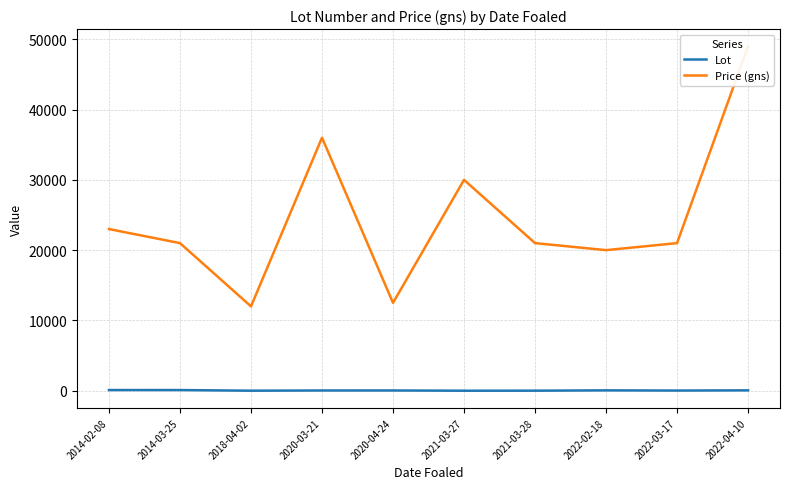

Reading left to right, what are all the values shown in this chart?

Lot: 2014-02-08=96	2014-03-25=95	2018-04-02=4	2020-03-21=36	2020-04-24=37	2021-03-27=1	2021-03-28=7	2022-02-18=52	2022-03-17=24	2022-04-10=54
Price (gns): 2014-02-08=23000	2014-03-25=21000	2018-04-02=12000	2020-03-21=36000	2020-04-24=12500	2021-03-27=30000	2021-03-28=21000	2022-02-18=20000	2022-03-17=21000	2022-04-10=49000